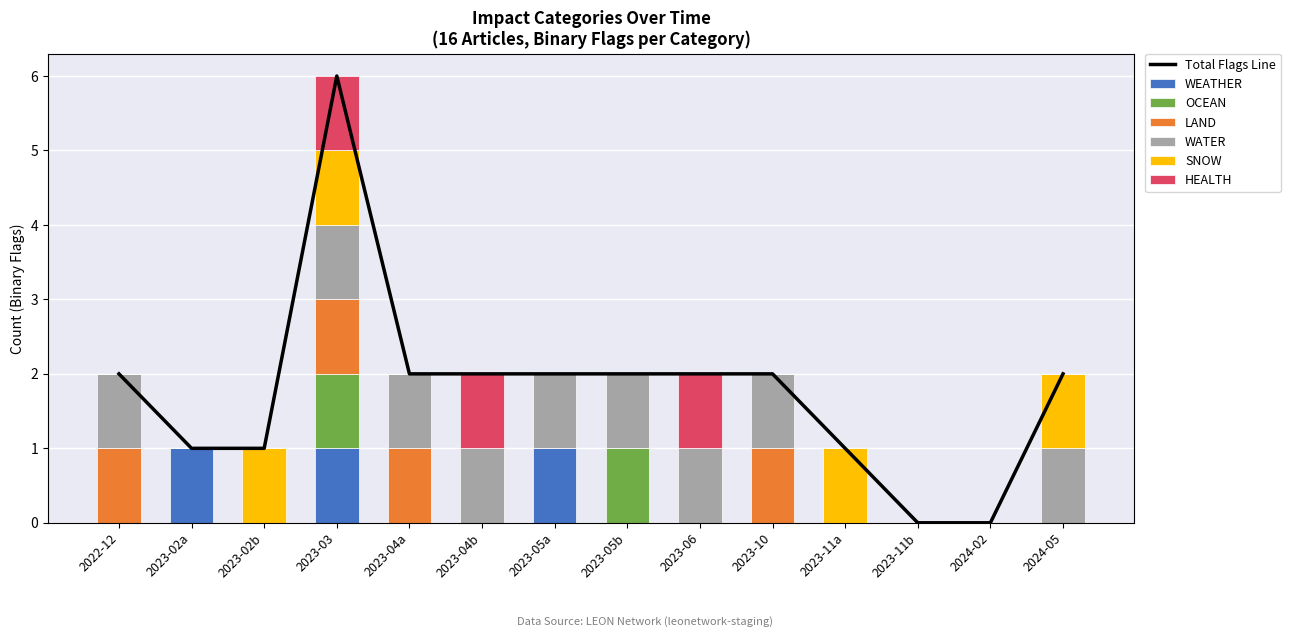

Is the value of SNOW at 2023-11a greater than the value of HEALTH at 2023-05a?

Yes